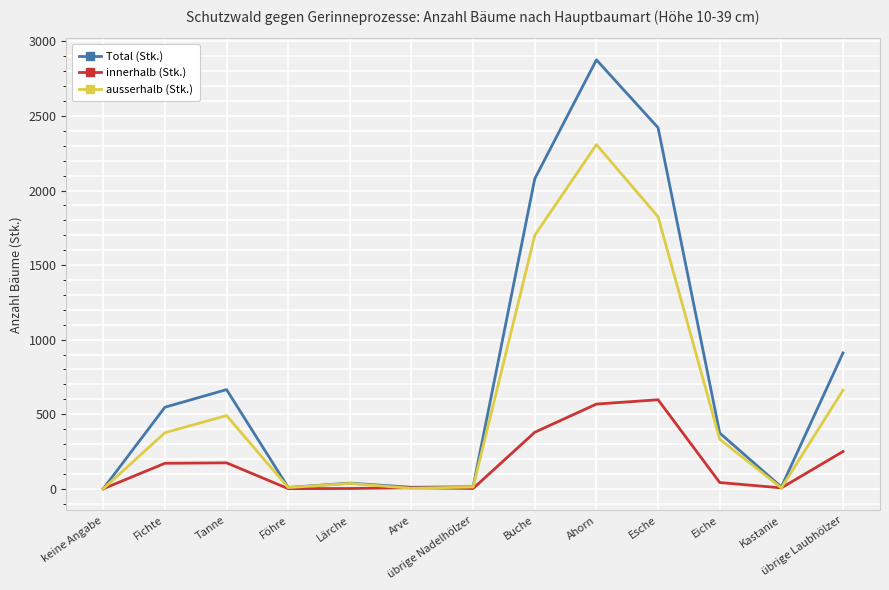

What is the spread (max minus min) of values at Lärche?

36